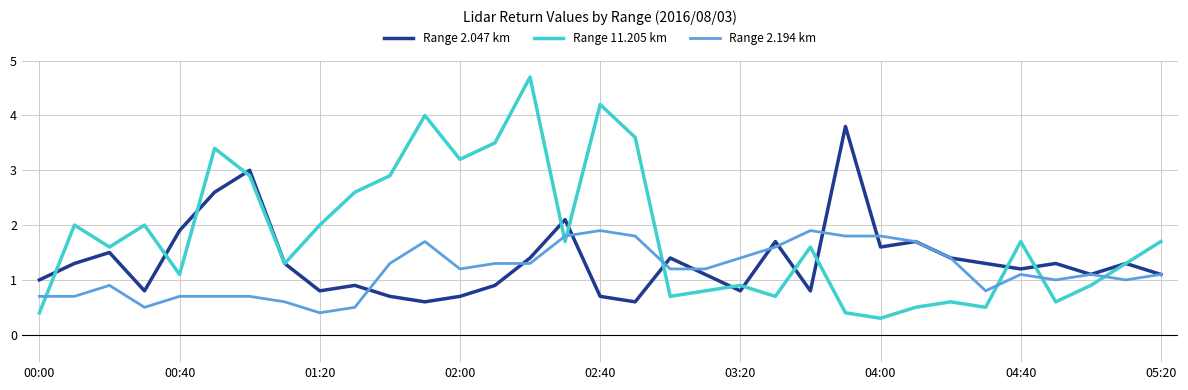

What is the lowest value of the Range 11.205 km series?

0.3